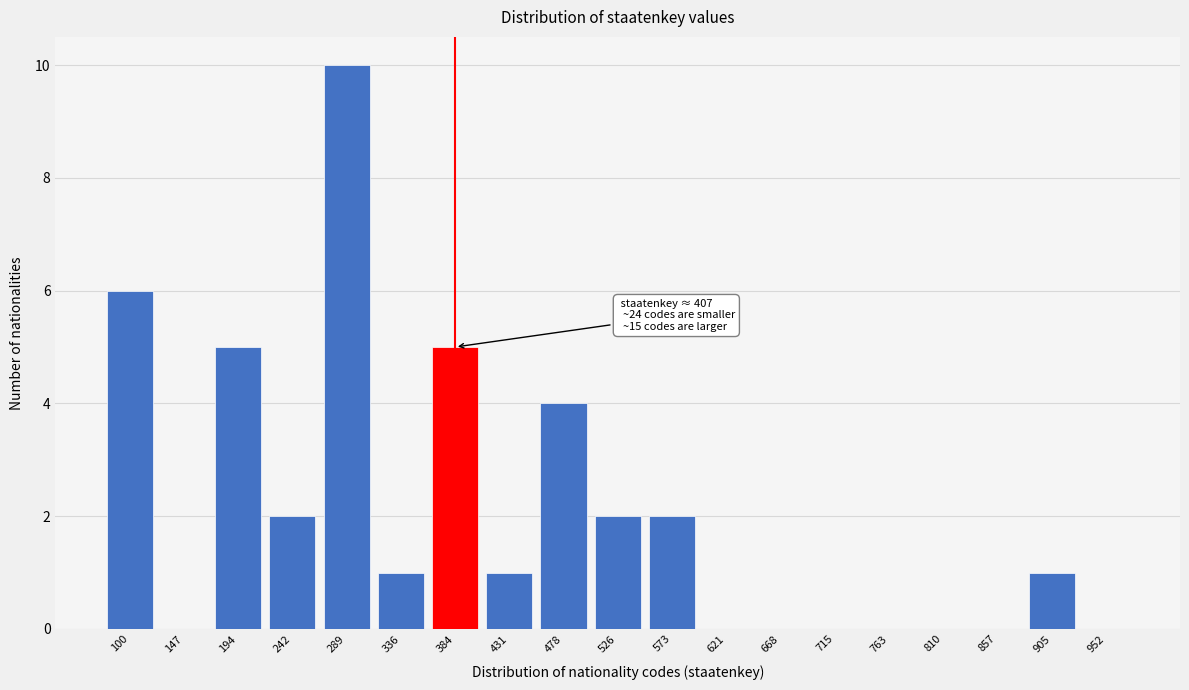

Reading left to right, what are all the values shown in this chart?

100=6	147=0	194=5	242=2	289=10	336=1	384=5	431=1	478=4	526=2	573=2	621=0	668=0	715=0	763=0	810=0	857=0	905=1	952=0